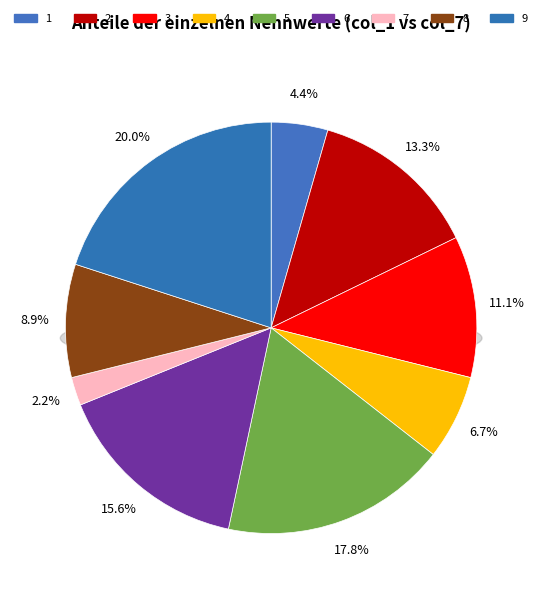

Which category has the biggest portion of the pie?

9